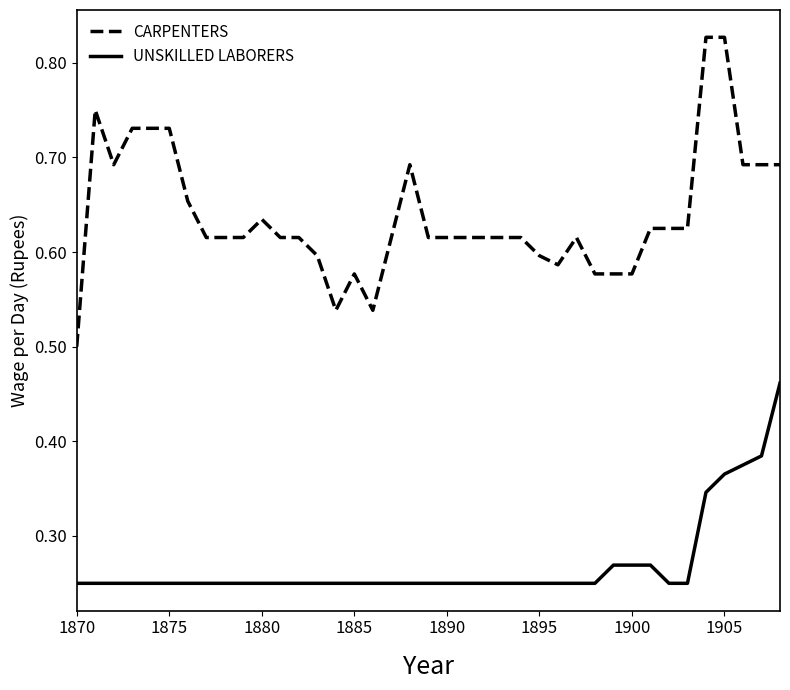

True or false: UNSKILLED LABORERS and CARPENTERS intersect in this chart.

False